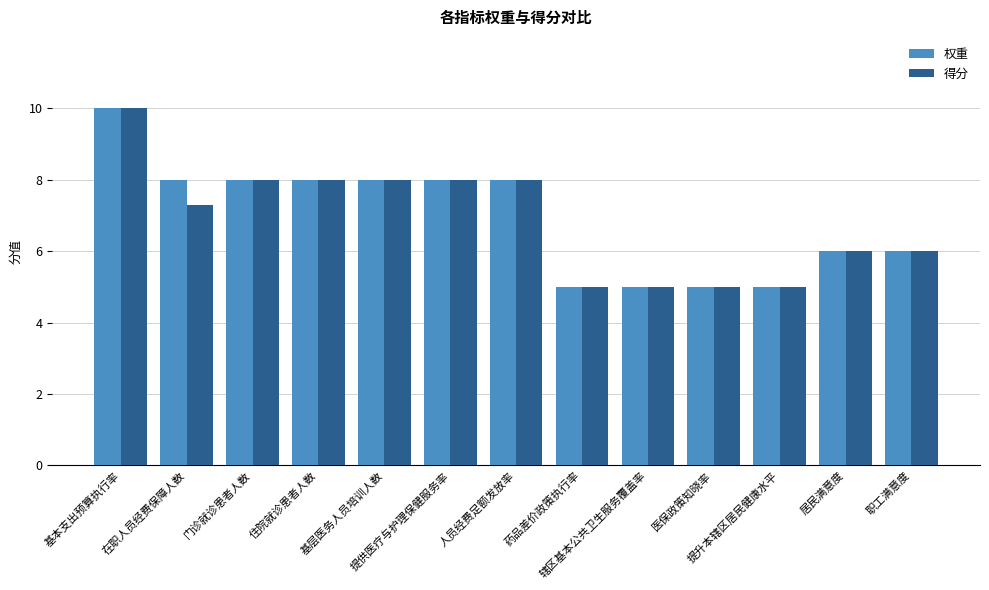

What is the smallest value displayed?

5.0